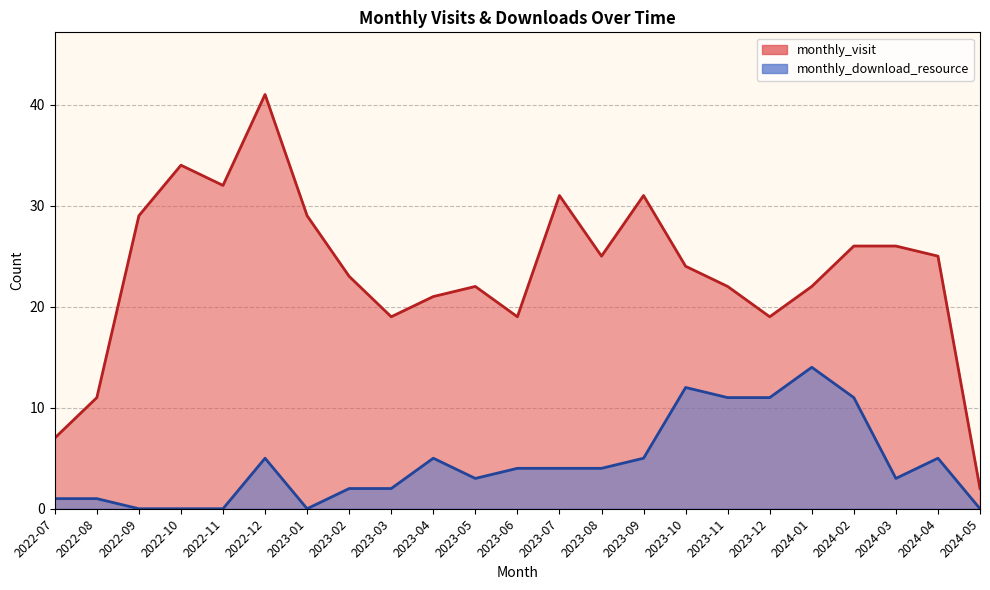

Does the chart have visible grid lines?

Yes